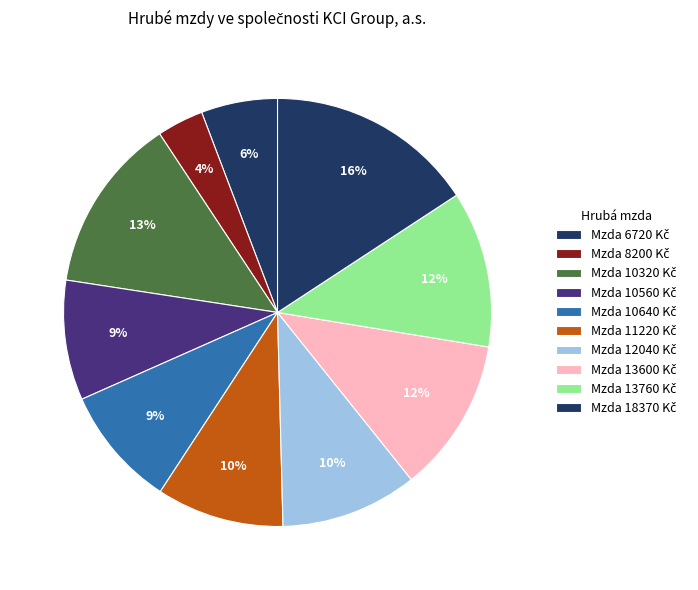

How many segments does this pie chart have?

10